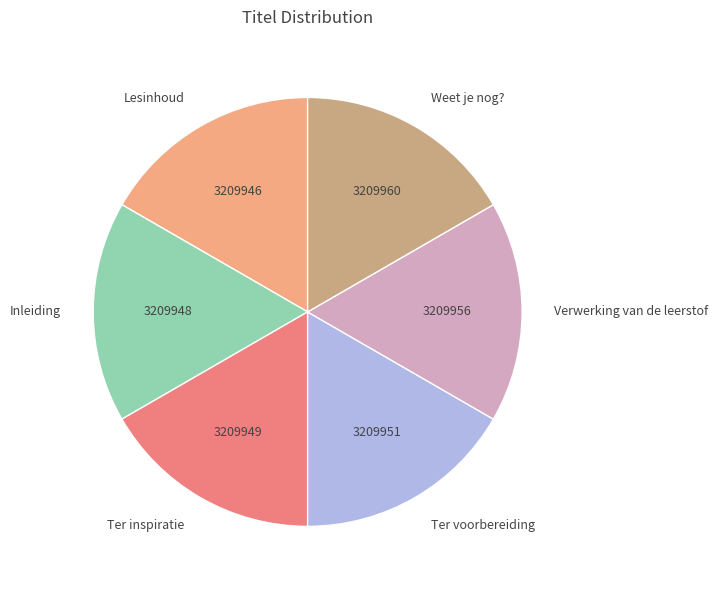

Is it true that Ter inspiratie is 17% of the pie?

True